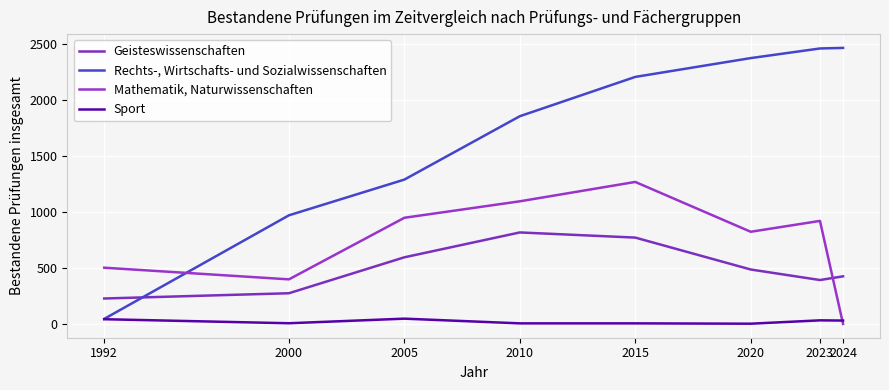

What is the approximate value of Sport at 2010, to the nearest 5?

5